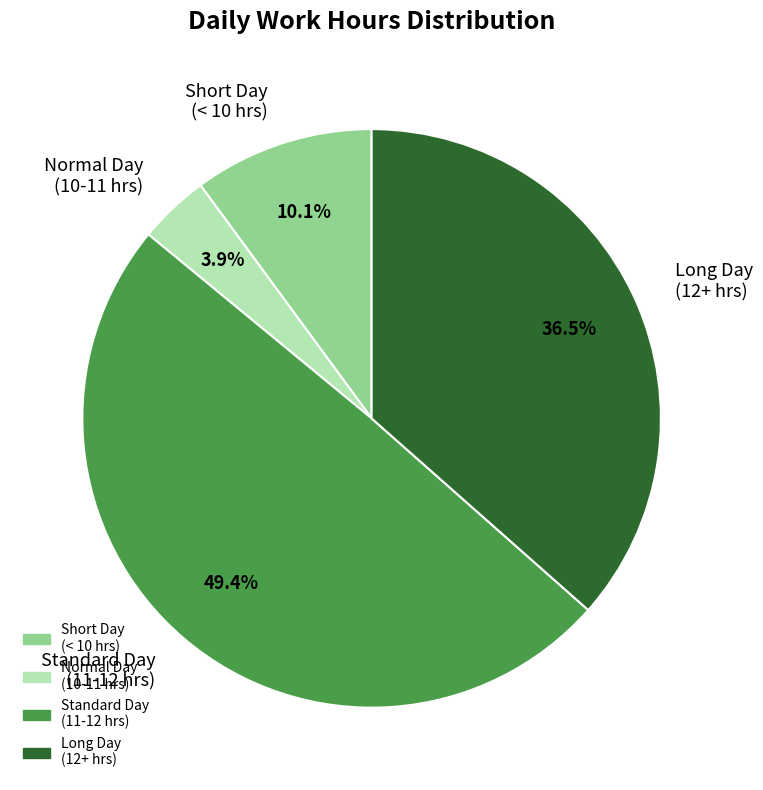

Rank the categories by value from lowest to highest.

Normal Day (10-11 hrs), Short Day (< 10 hrs), Long Day (12+ hrs), Standard Day (11-12 hrs)